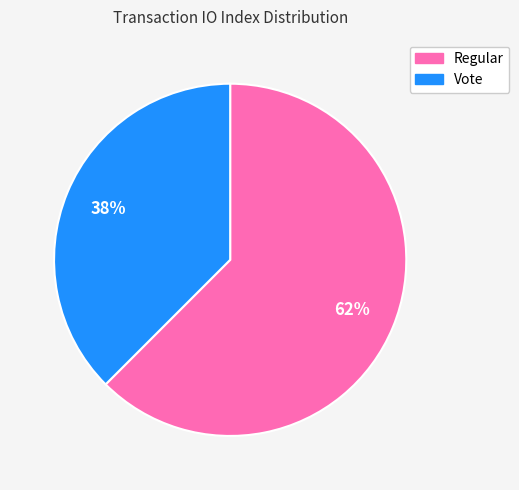

Combined, do Regular and Vote account for over 50%?

Yes